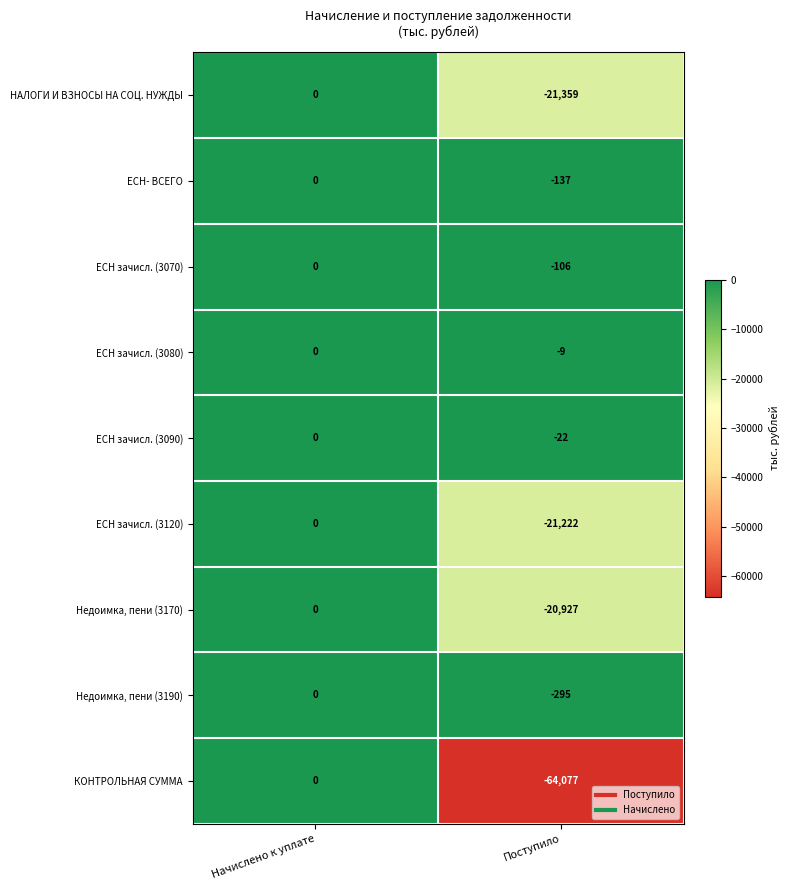

True or false: Недоимка, пени (3190) has a value of -111 at Поступило.

False